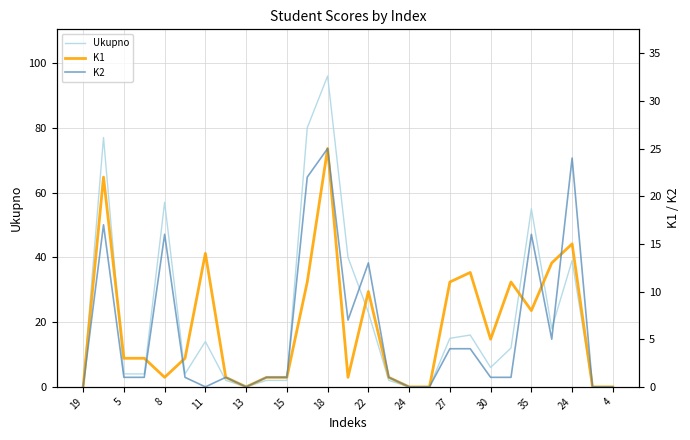

In K1, how many points are higher than both neighbors (excluding endpoints)?

7